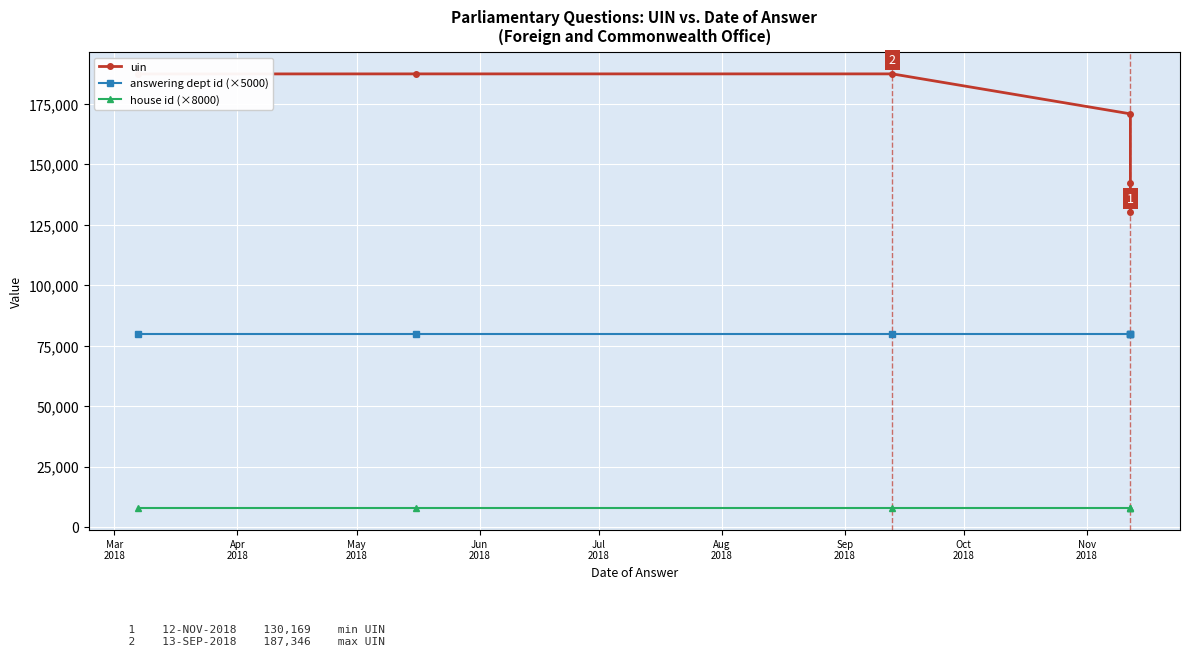

Is this an area chart (filled region under the line)?

No